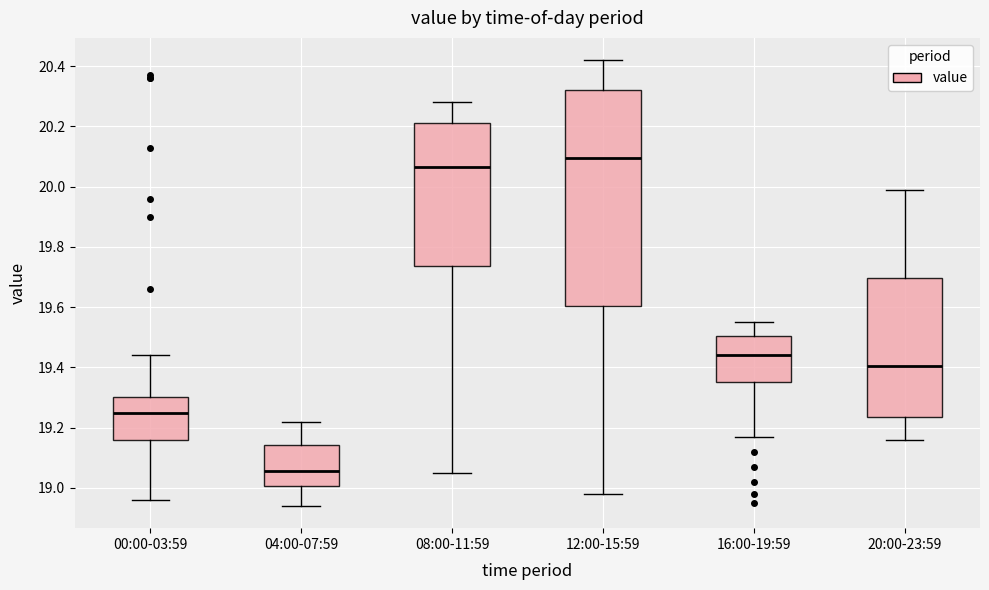

Where does the median line of the box for 20:00-23:59 sit on the y-axis? The values are not printed on the chart, so give them approximately, as read against the axis.

19.40